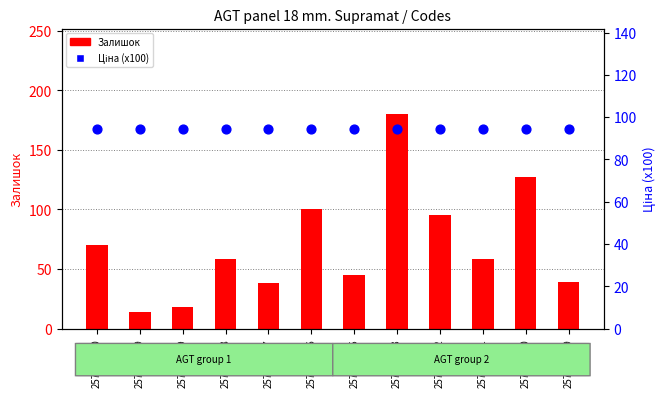

Which series has the largest total across all categories?

Ціна (x100)